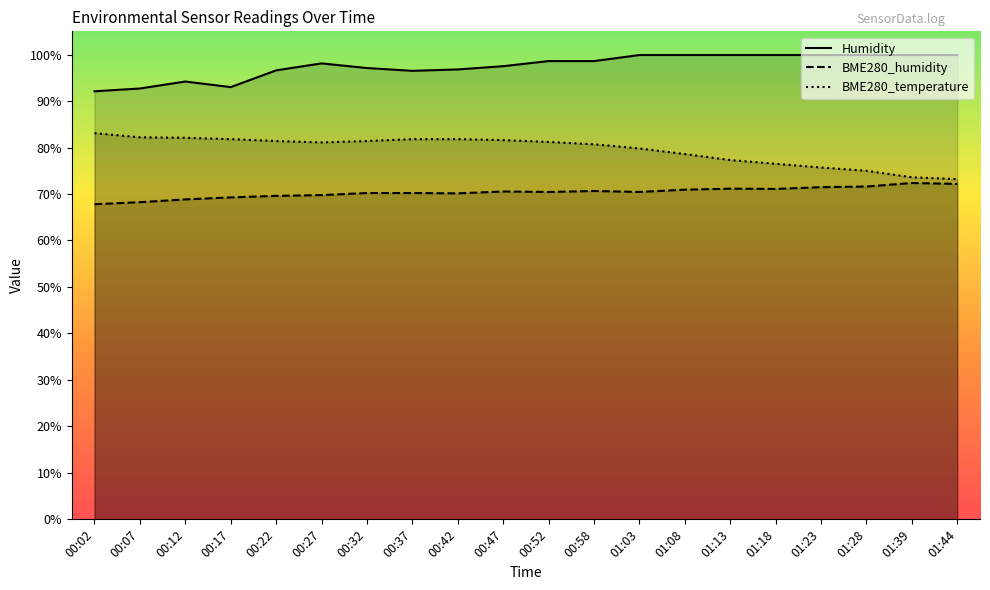

True or false: Humidity and BME280_humidity intersect in this chart.

False